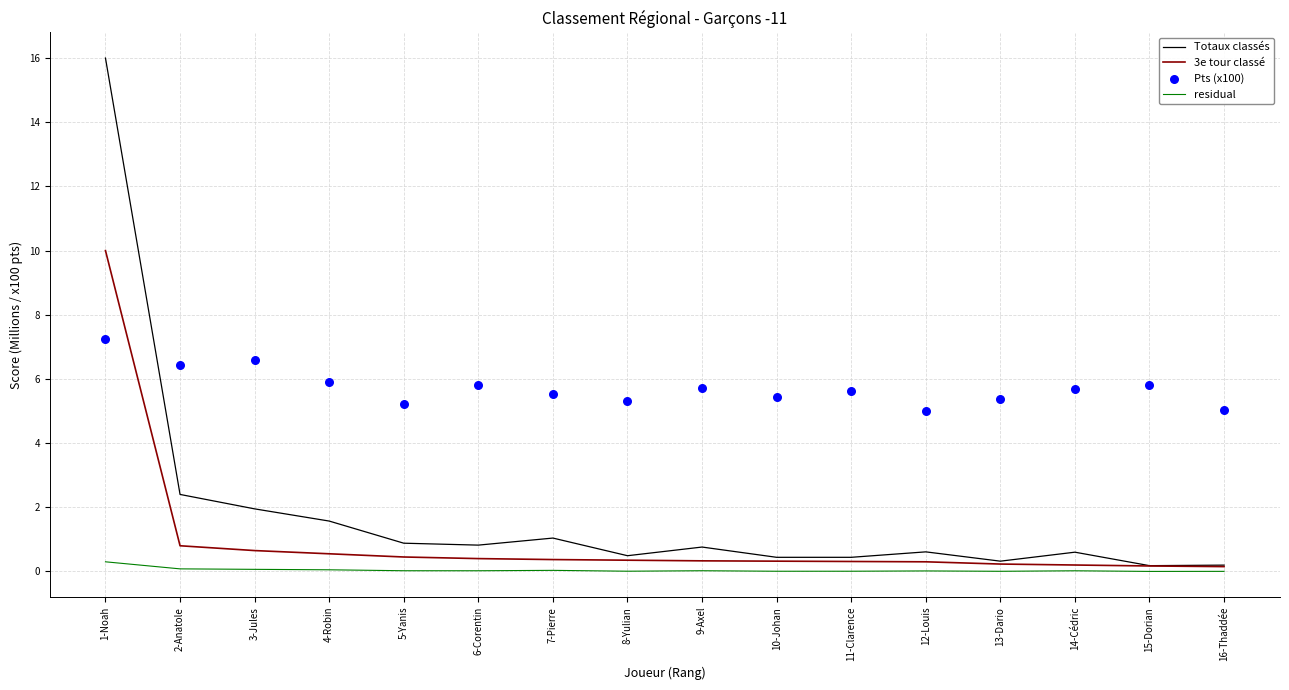

What is the total value across all series at 4-Robin?

8.1